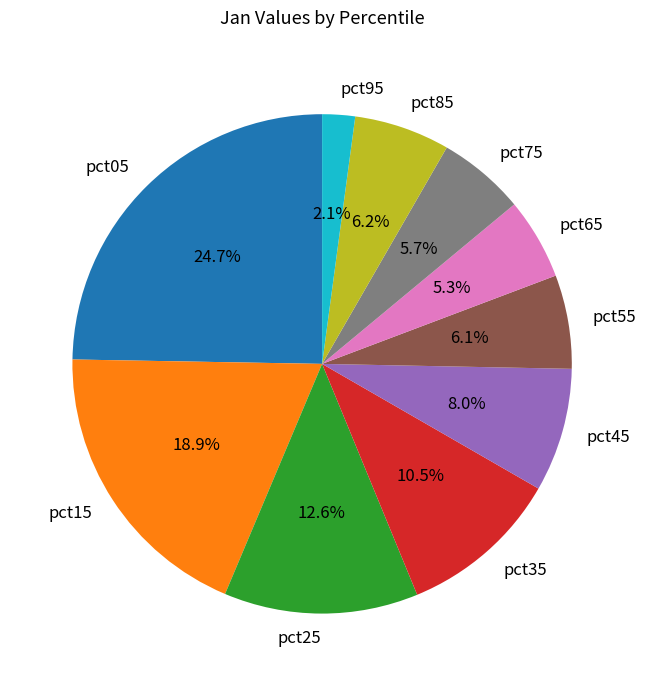

To the nearest percent, what is the combined percentage of pct85 and pct55?

12%